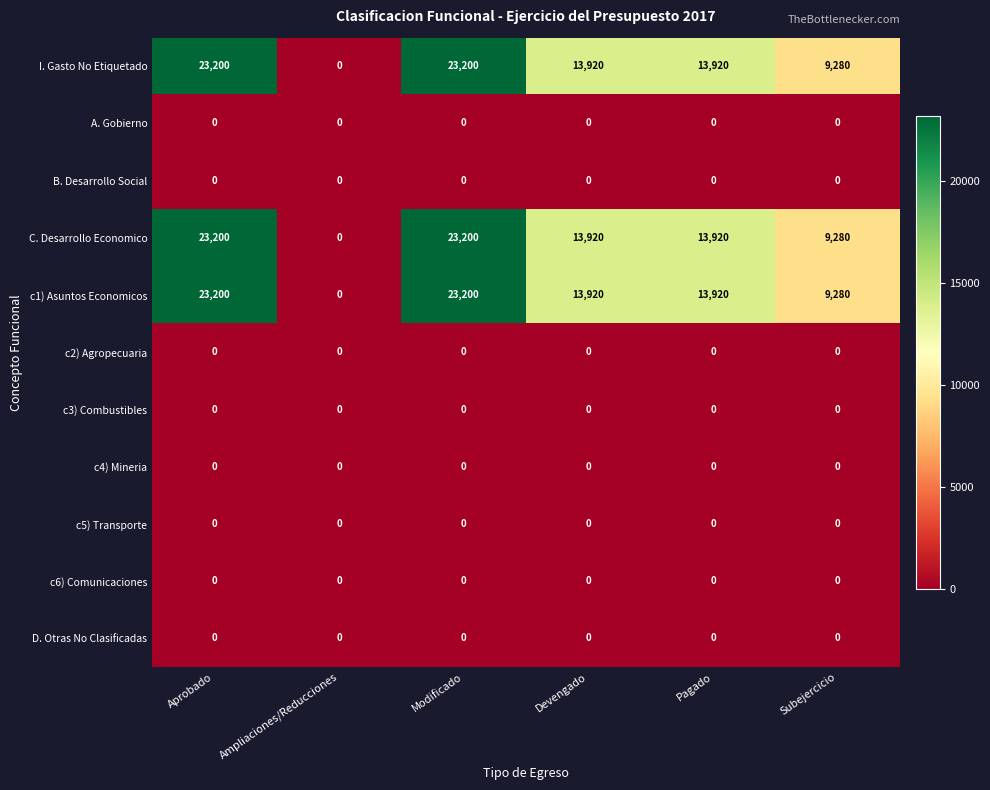

Is it true that c4) Mineria equals 0 at Devengado?

True